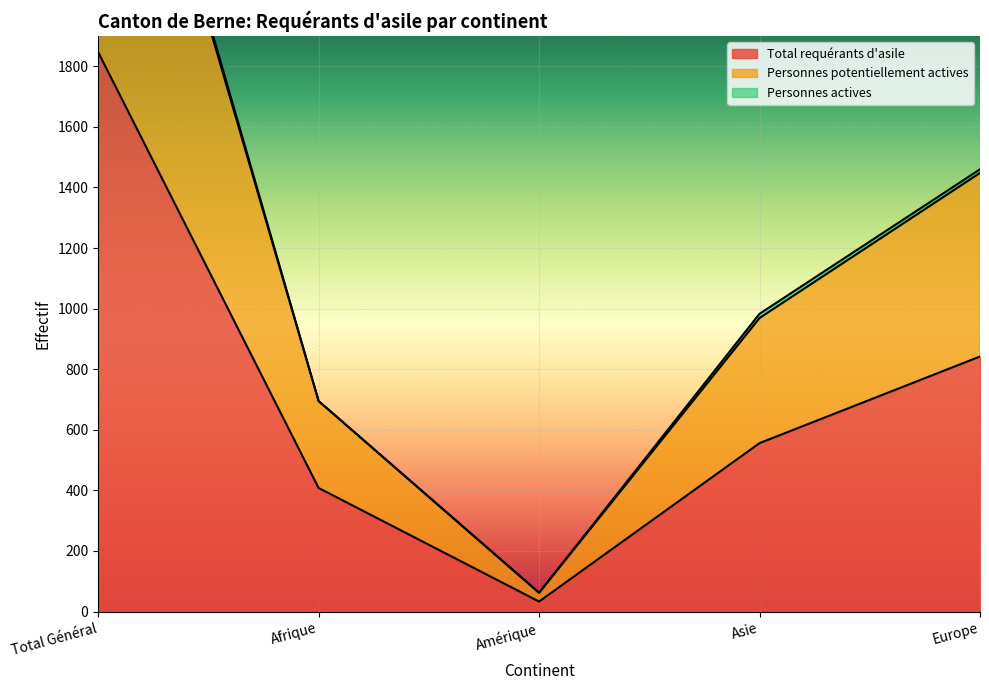

Which series has the largest range (max minus min)?

Personnes potentiellement actives